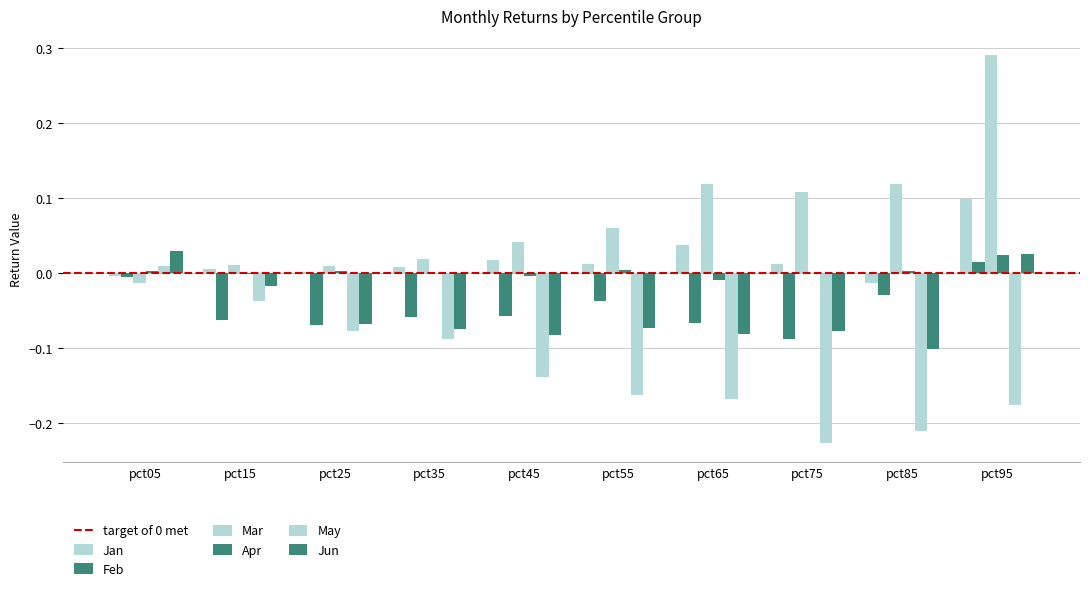

What is the difference between the Mar values at pct85 and pct35?

0.1